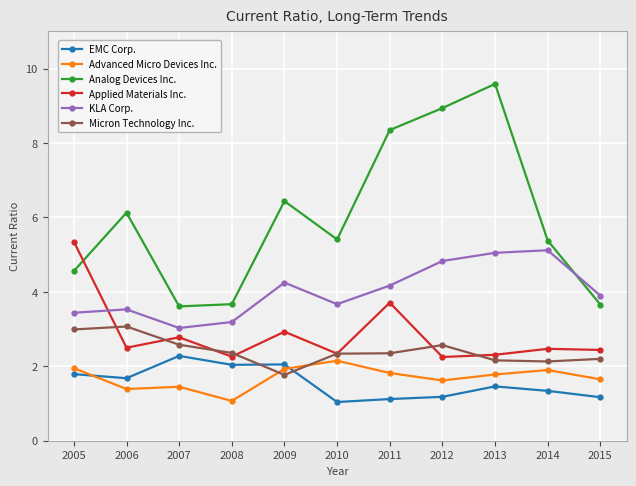

Which category has the lowest value in the Advanced Micro Devices Inc. series?

2008